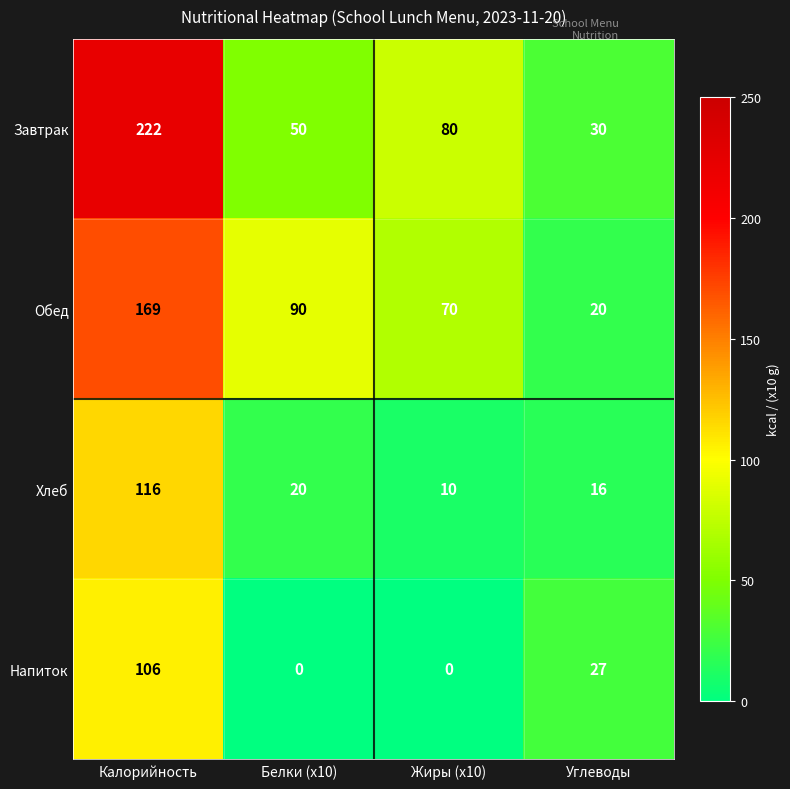

Reading left to right, what are all the values shown in this chart?

Завтрак: Калорийность=222	Белки (x10)=50	Жиры (x10)=80	Углеводы=30
Обед: Калорийность=169	Белки (x10)=90	Жиры (x10)=70	Углеводы=20
Хлеб: Калорийность=116	Белки (x10)=20	Жиры (x10)=10	Углеводы=16
Напиток: Калорийность=106	Белки (x10)=0	Жиры (x10)=0	Углеводы=27